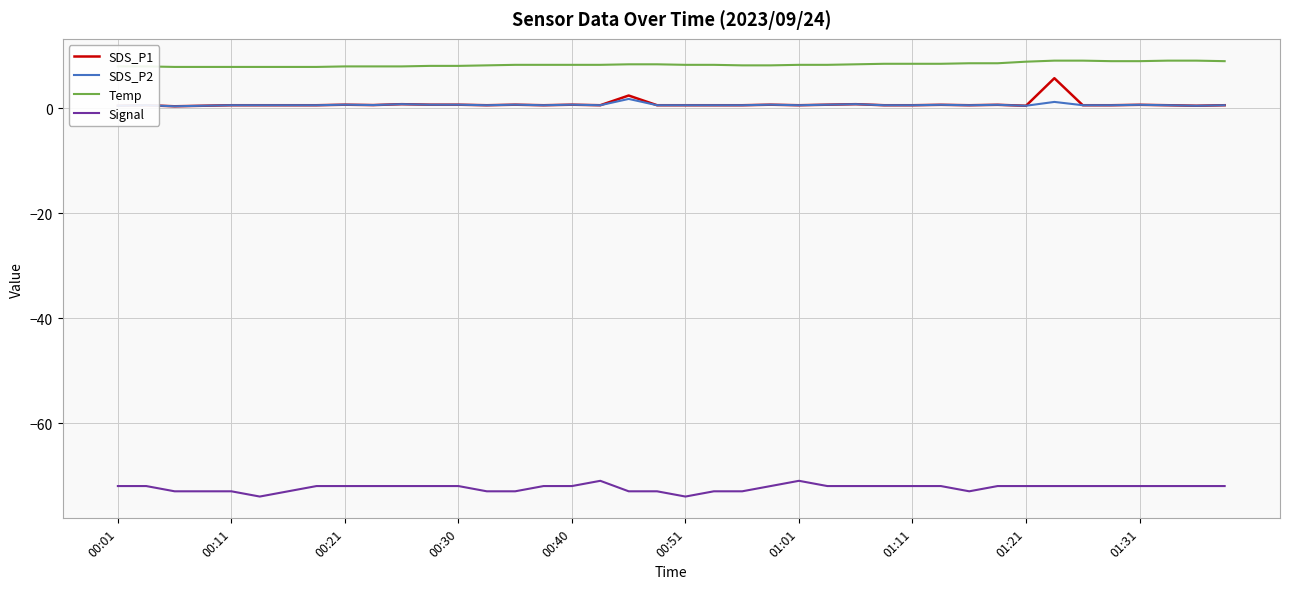

True or false: Temp and SDS_P1 intersect in this chart.

False